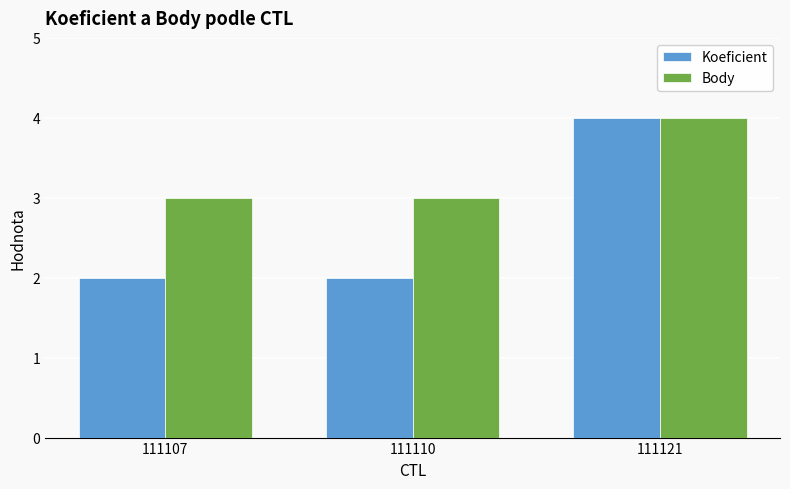

Are the bars grouped side by side (vs. stacked)?

Yes